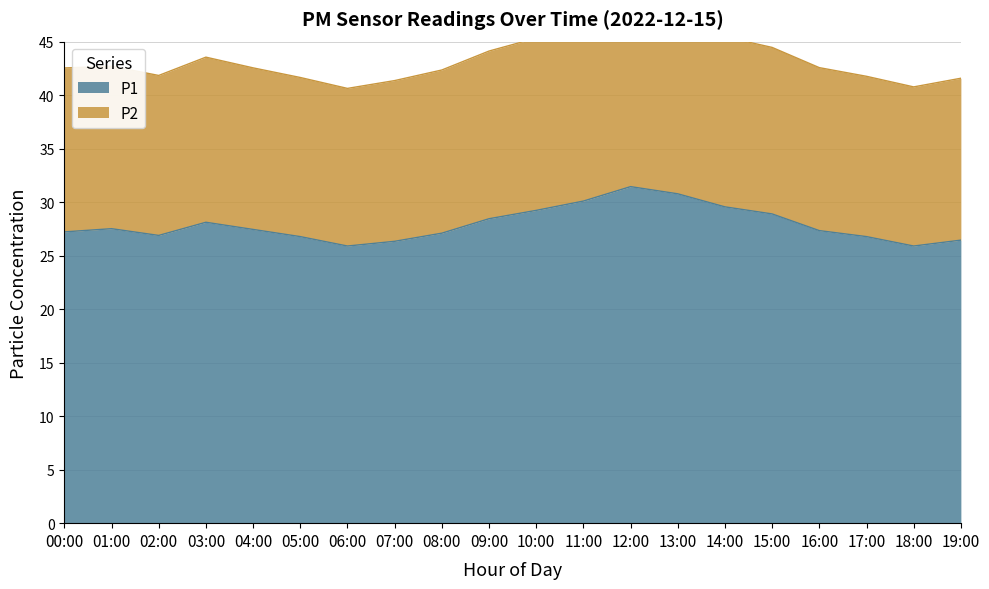

Which has a higher value, 00:00 or 05:00?

00:00